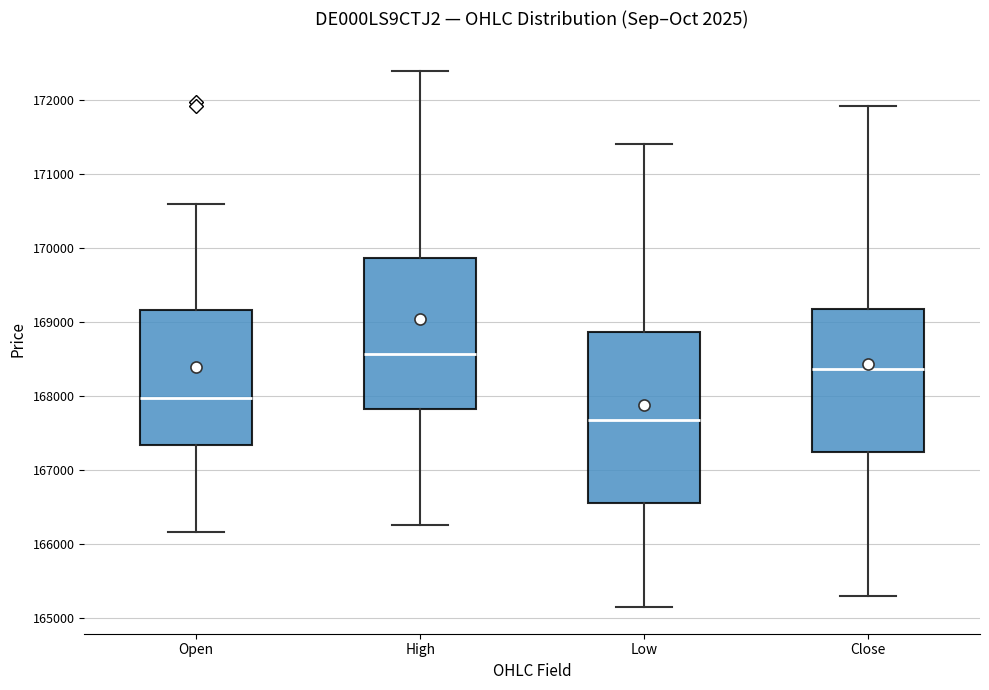

Reading left to right, transcribe this box plot: for each box, give where its median line is, the range the box spans, and where its two whiskers end, as read against the y-axis. The values are not printed on the chart, so give them approximately, as read against the axis.

Open: median 168000, box 167300 to 169200, whiskers 166200 to 170600
High: median 168600, box 167800 to 169900, whiskers 166300 to 172400
Low: median 167700, box 166600 to 168900, whiskers 165100 to 171400
Close: median 168400, box 167200 to 169200, whiskers 165300 to 171900